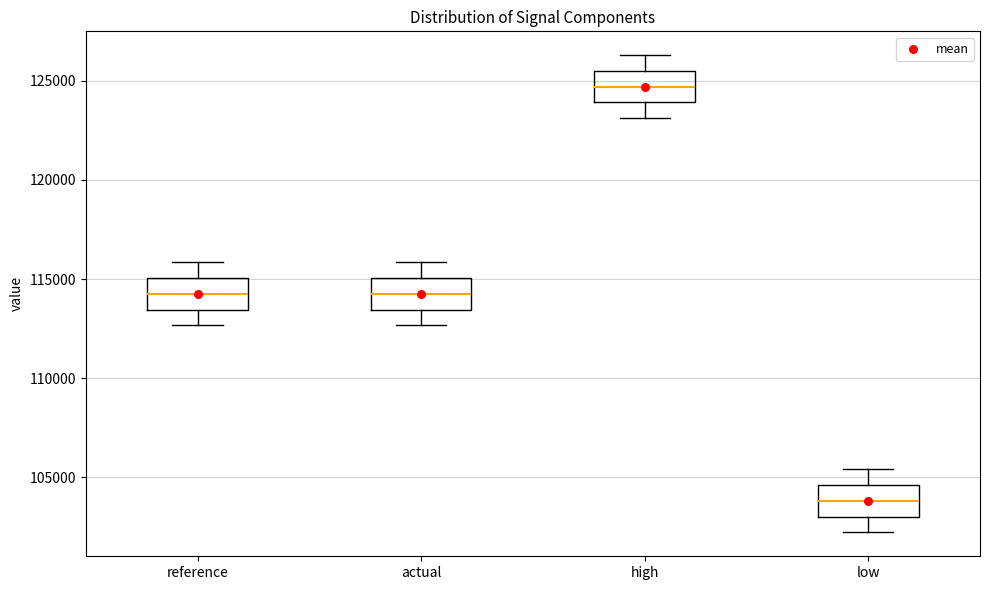

Reading left to right, read every box against the y-axis: the position of its median line, the range the box covers, and the ends of its whiskers. The values are not printed on the chart, so give them approximately, as read against the axis.

reference: median 114500, box 113500 to 115000, whiskers 112500 to 116000
actual: median 114500, box 113500 to 115000, whiskers 112500 to 116000
high: median 124500, box 124000 to 125500, whiskers 123000 to 126500
low: median 104000, box 103000 to 104500, whiskers 102000 to 105500